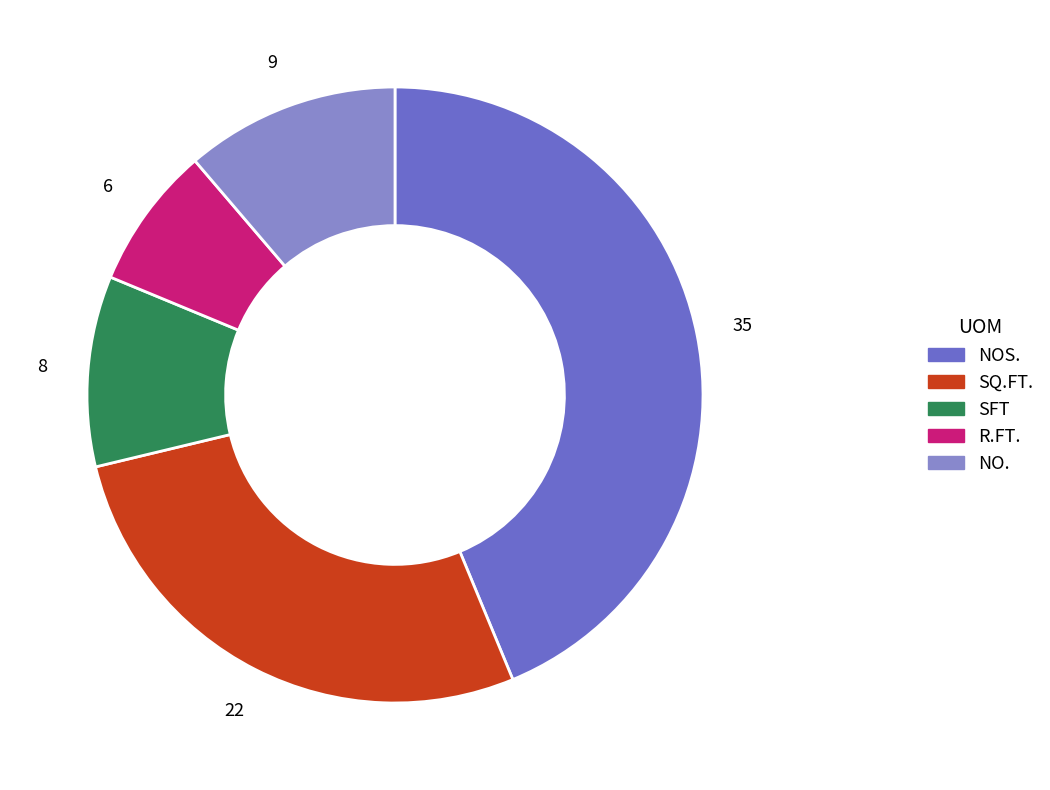

The SQ.FT. slice represents 28% of the pie. True or false?

True